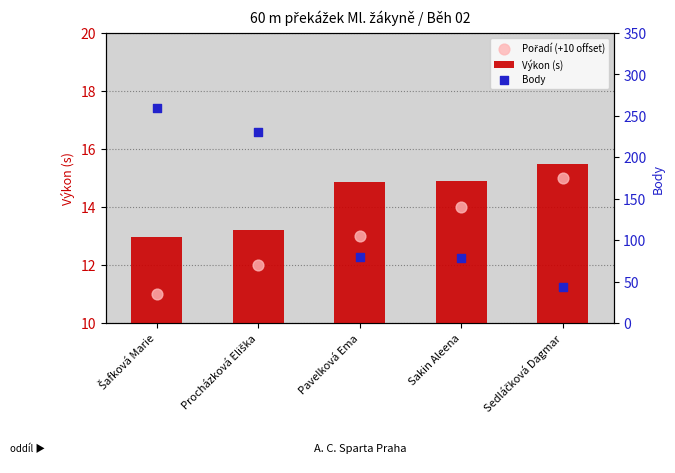

Which series reaches the minimum Y coordinate?

Pořadí (+10 offset)